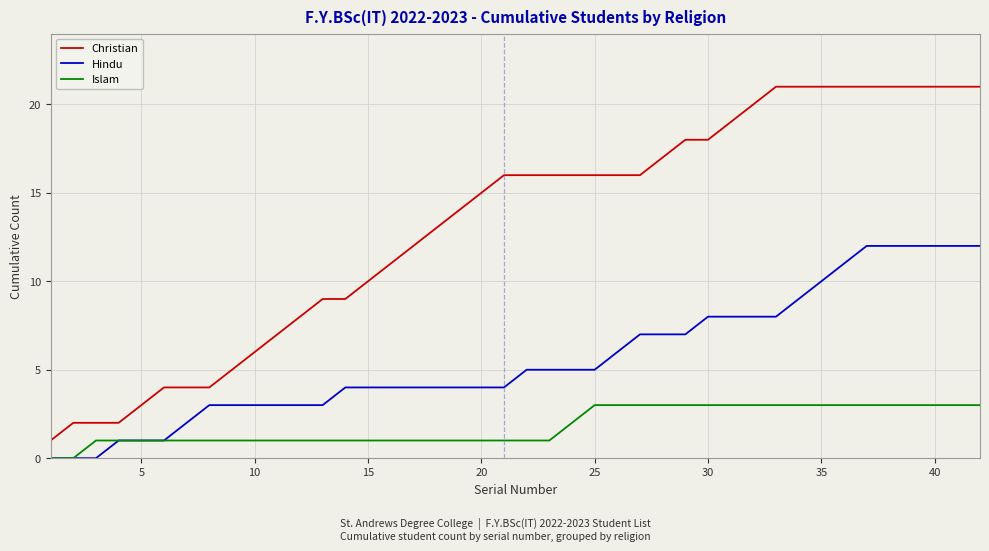

Rank the series by their maximum value, from lowest to highest.

Islam, Hindu, Christian